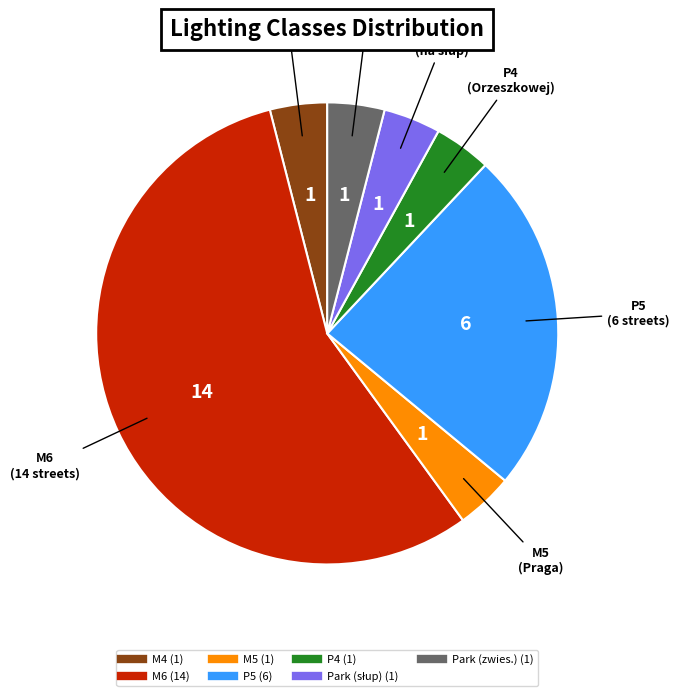

How many slices are in this pie chart?

7